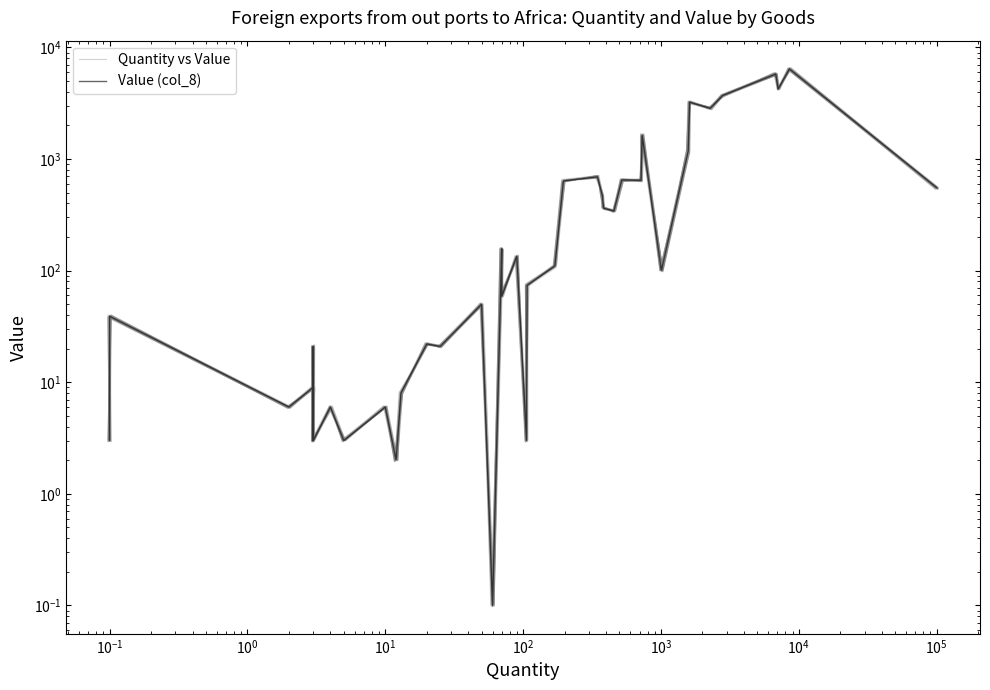

What is the maximum value shown in the chart?

6516.4